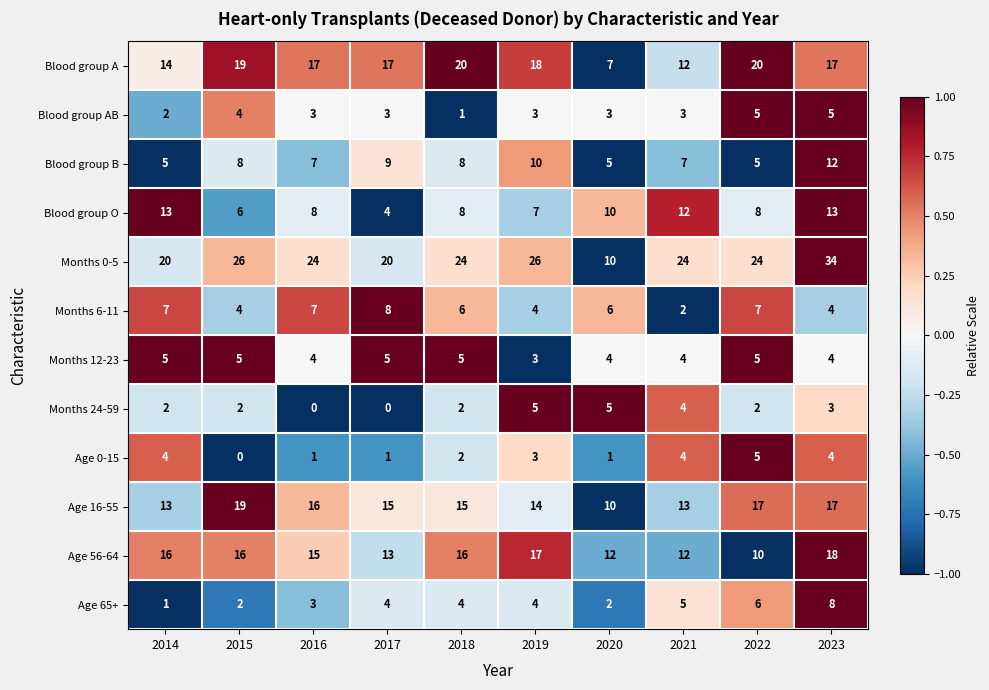

True or false: Months 6-11 has a value of 6 at 2020.

True